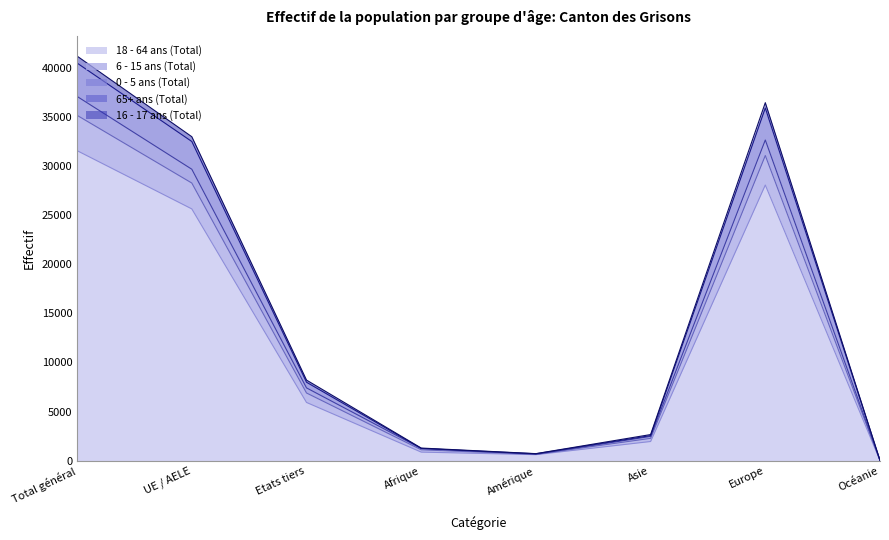

True or false: 6 - 15 ans (Total) and 0 - 5 ans (Total) cross at least once.

False